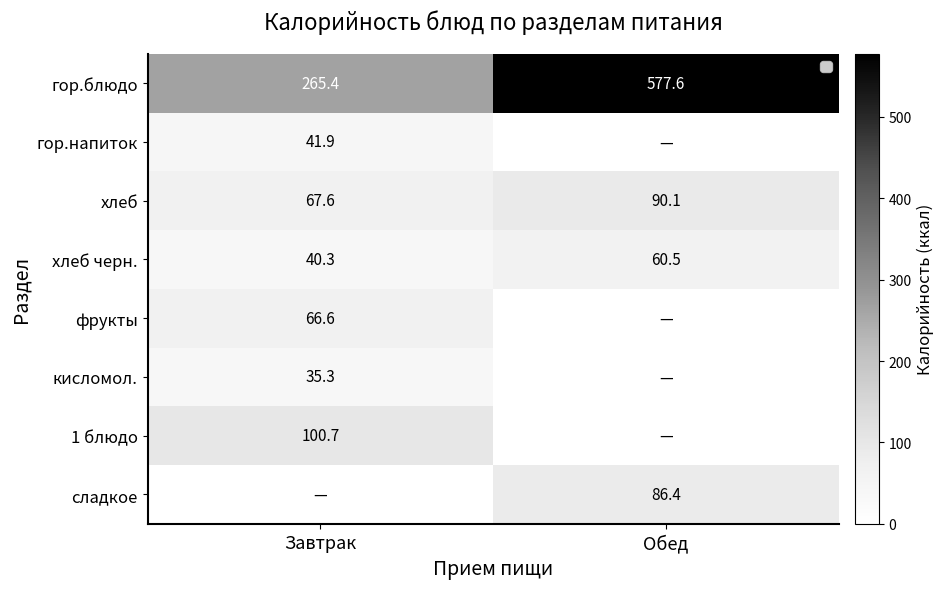

What is the difference between the maximum and minimum values in the гор.блюдо series?

312.2